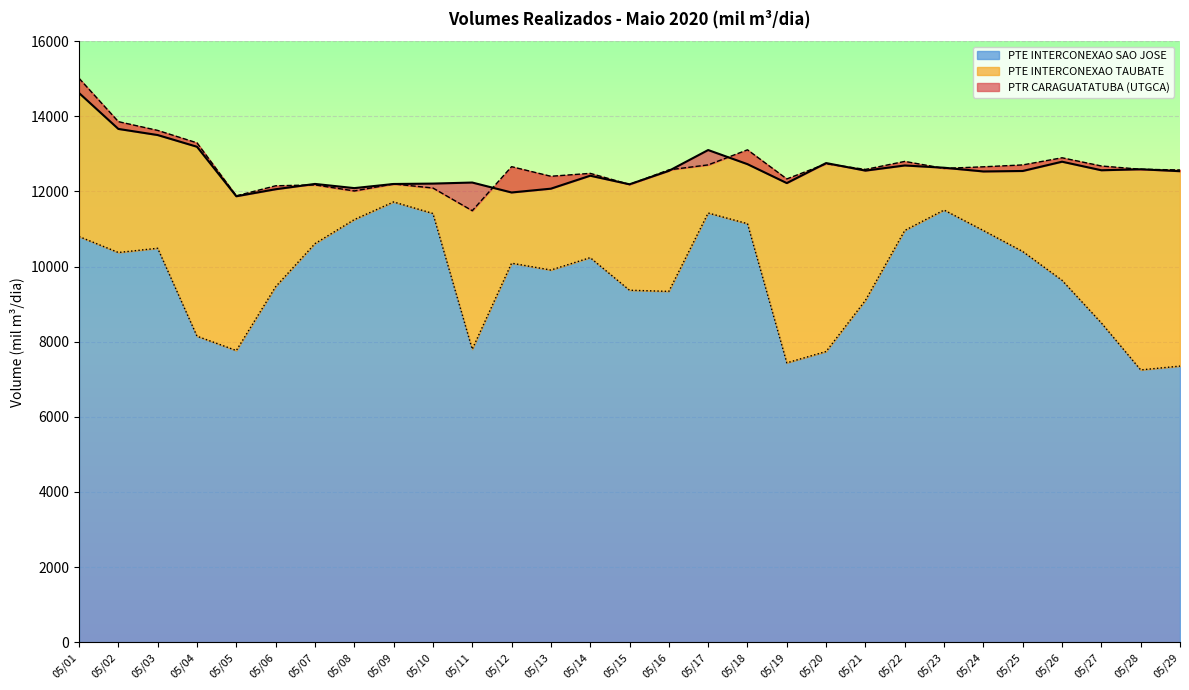

The value of PTE INTERCONEXAO SAO JOSE at 05/04 is 10922.0. True or false?

False